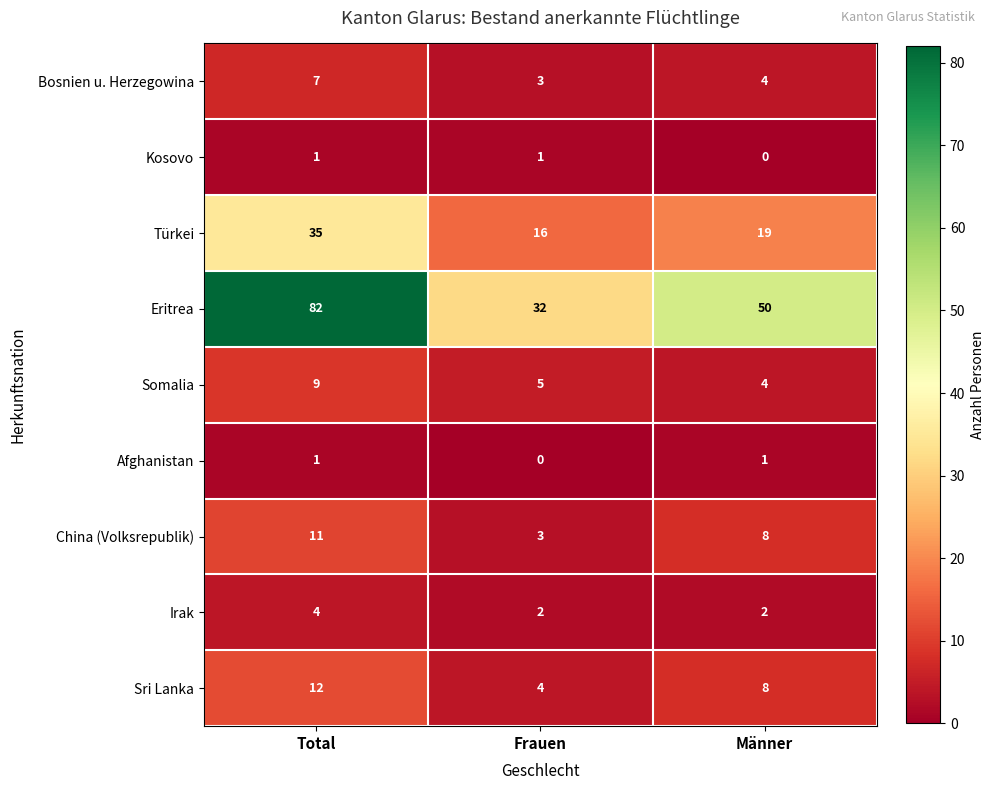

Where does the Türkei series first go above 19?

Total